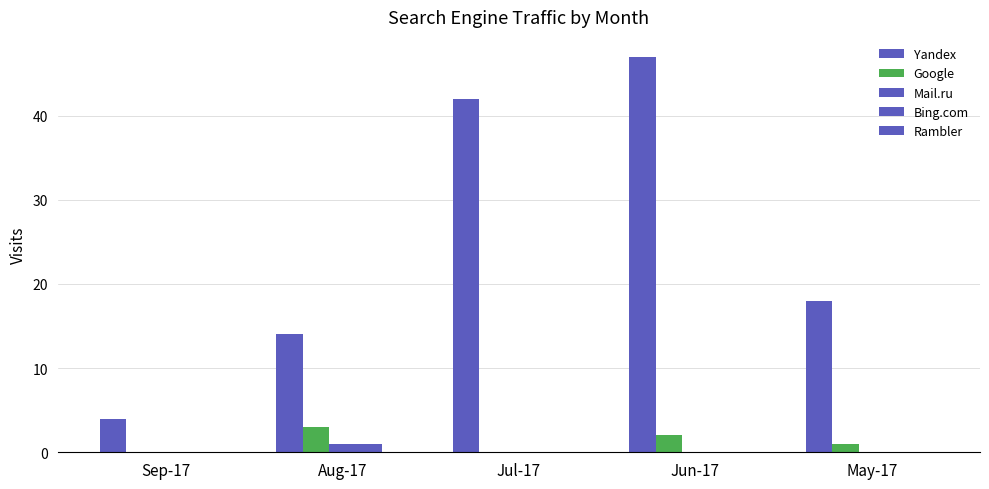

Count the number of data series in this chart.

4